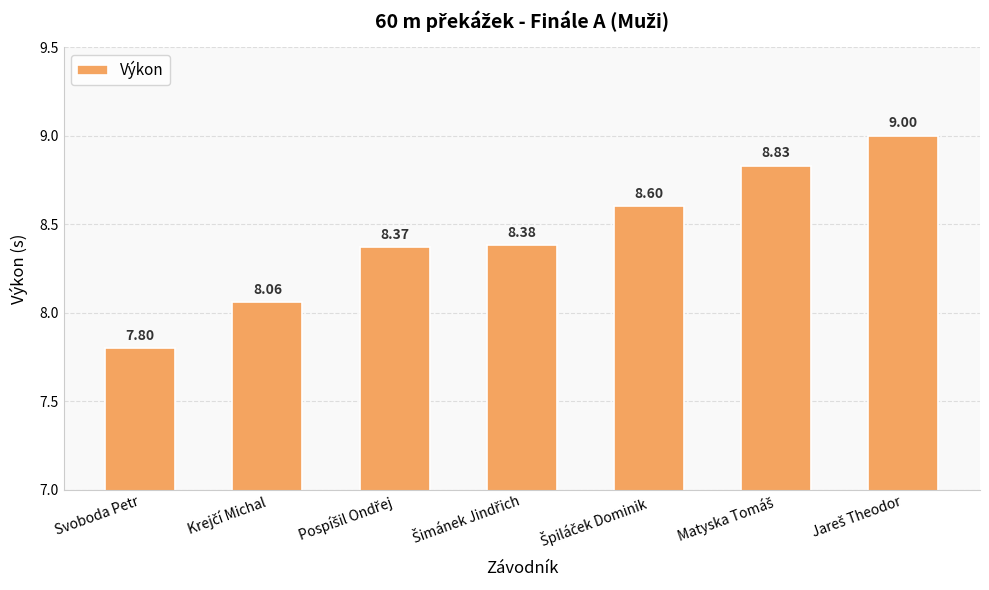

What is the label of the 1st bar from the left?

Svoboda Petr